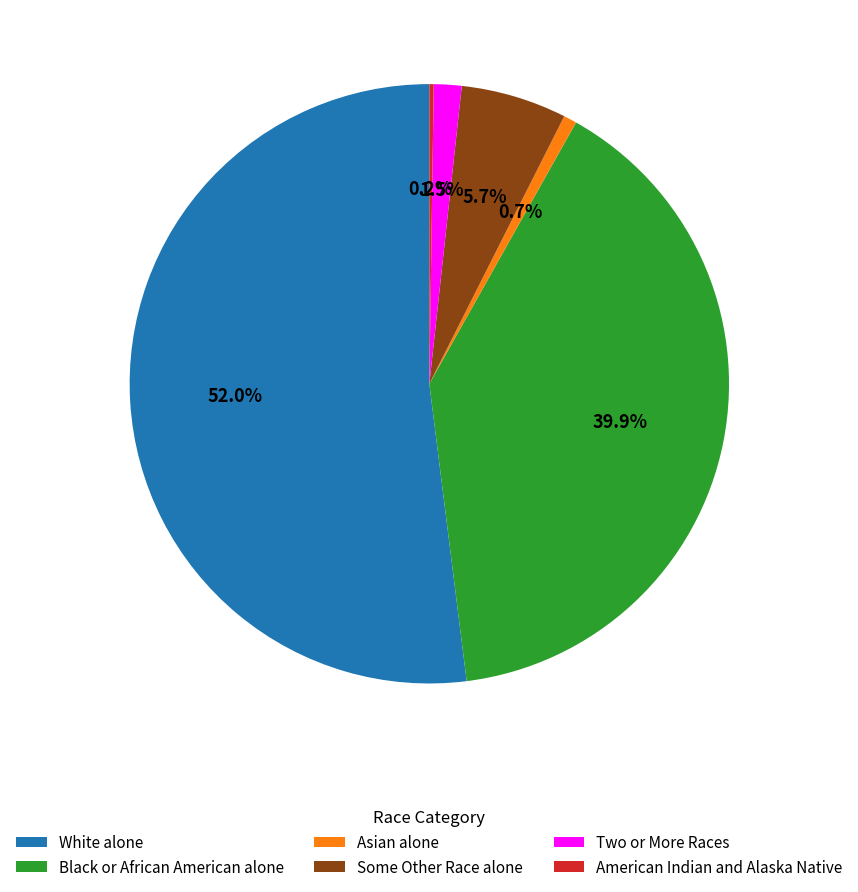

Combined, do Black or African American alone and Two or More Races account for over 50%?

No